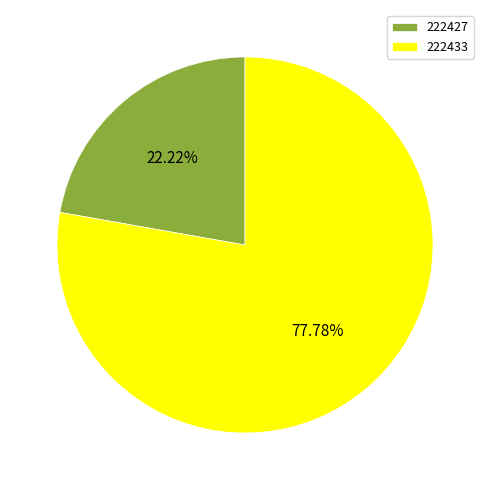

Count the number of slices in the pie.

2